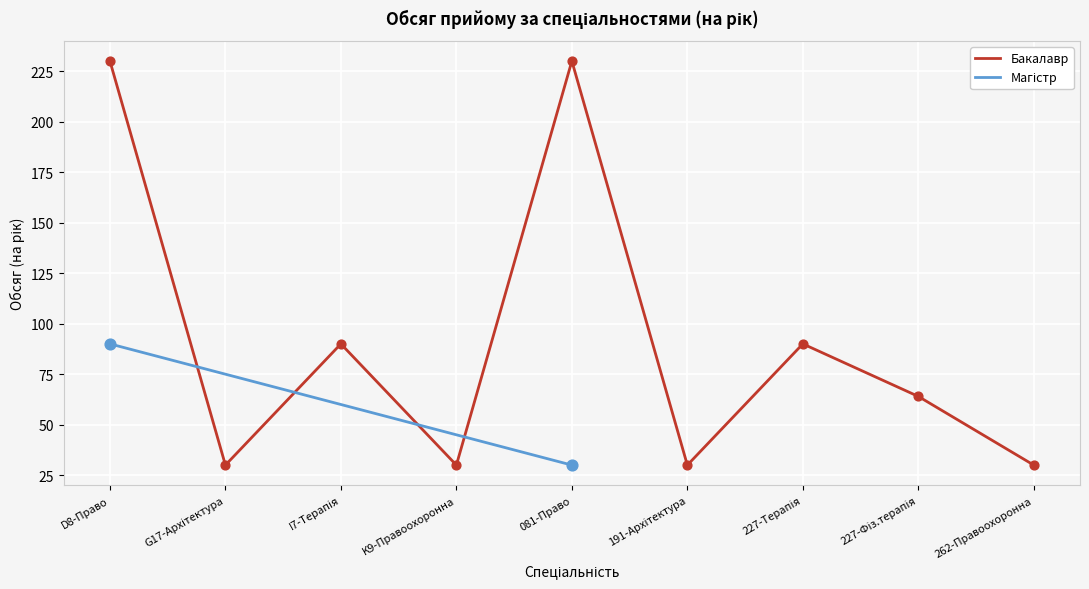

Which has a higher value, 081-Право or K9-Правоохоронна?

081-Право